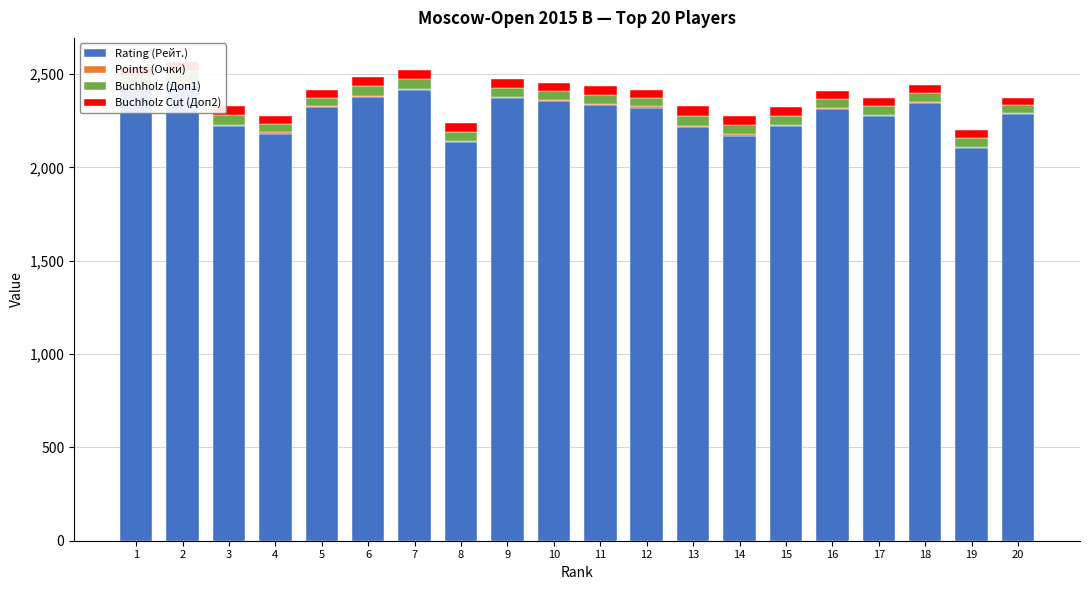

Reading left to right, extract all data points from this chart.

Rating (Рейт.): 1=2429.0	2=2451.0	3=2220.0	4=2181.0	5=2324.0	6=2375.0	7=2415.0	8=2134.0	9=2370.0	10=2355.0	11=2334.0	12=2320.0	13=2216.0	14=2170.0	15=2220.0	16=2310.0	17=2273.0	18=2344.0	19=2105.0	20=2283.0
Points (Очки): 1=8.0	2=7.0	3=7.0	4=7.0	5=7.0	6=6.5	7=6.5	8=6.5	9=6.5	10=6.5	11=6.5	12=6.5	13=6.0	14=6.0	15=6.0	16=6.0	17=6.0	18=6.0	19=6.0	20=6.0
Buchholz (Доп1): 1=52.5	2=55.5	3=52.0	4=46.5	5=42.0	6=54.0	7=53.0	8=51.0	9=49.0	10=48.5	11=48.0	12=45.0	13=55.0	14=52.0	15=51.5	16=49.0	17=48.0	18=48.0	19=47.0	20=43.5
Buchholz Cut (Доп2): 1=48.5	2=51.5	3=48.5	4=43.0	5=39.5	6=50.5	7=48.5	8=47.5	9=45.0	10=44.0	11=44.5	12=41.5	13=50.5	14=48.5	15=47.5	16=45.0	17=45.5	18=44.0	19=43.5	20=40.0